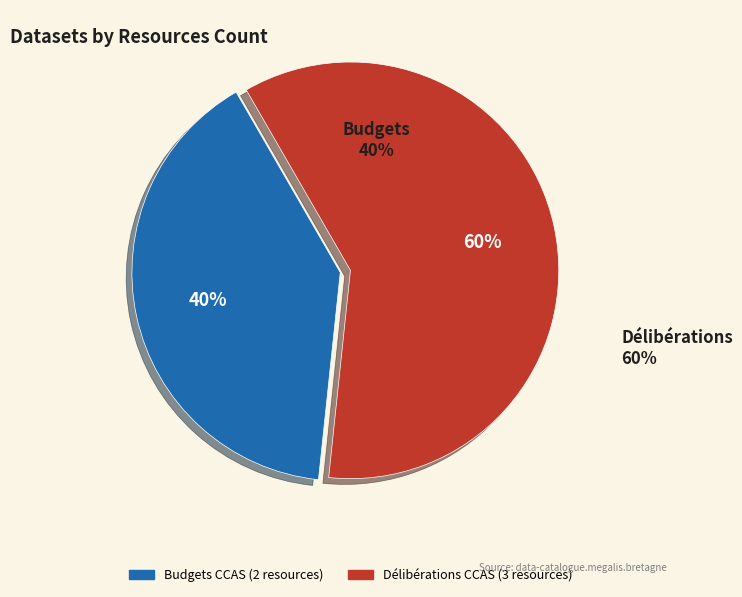

To the nearest percent, what is the difference between the largest and smallest slice percentages?

20%